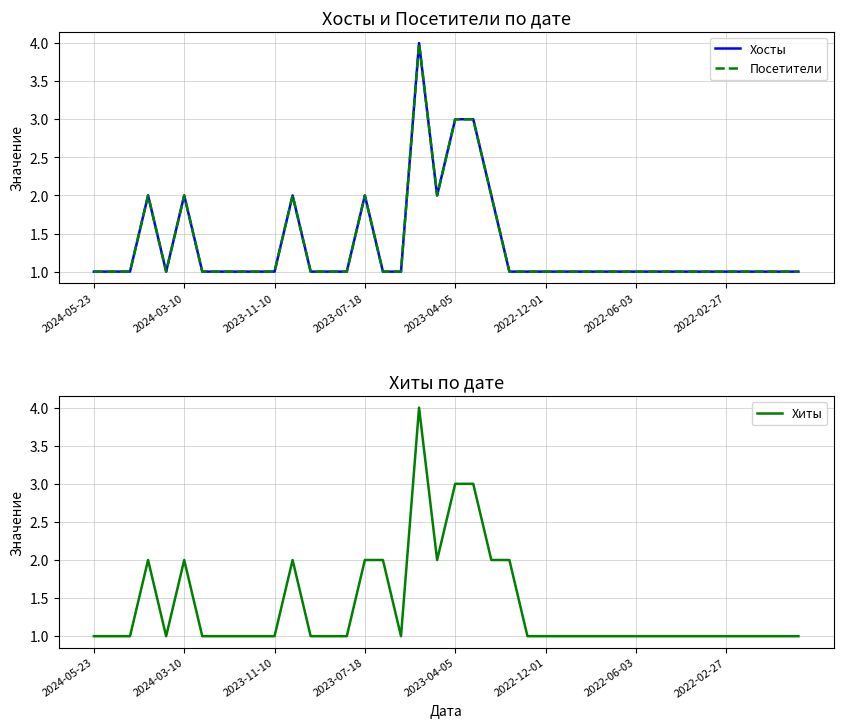

True or false: Хиты has a value of 1 at 37.

True